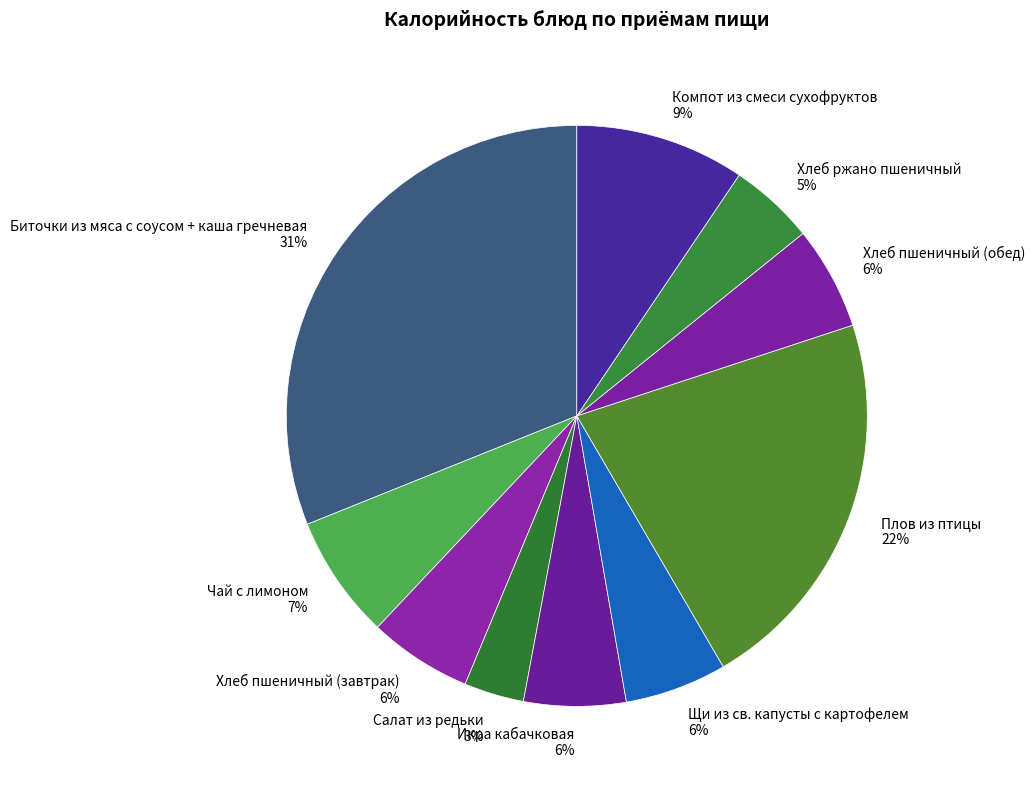

Which has a higher value, Хлеб пшеничный (обед) or Плов из птицы?

Плов из птицы